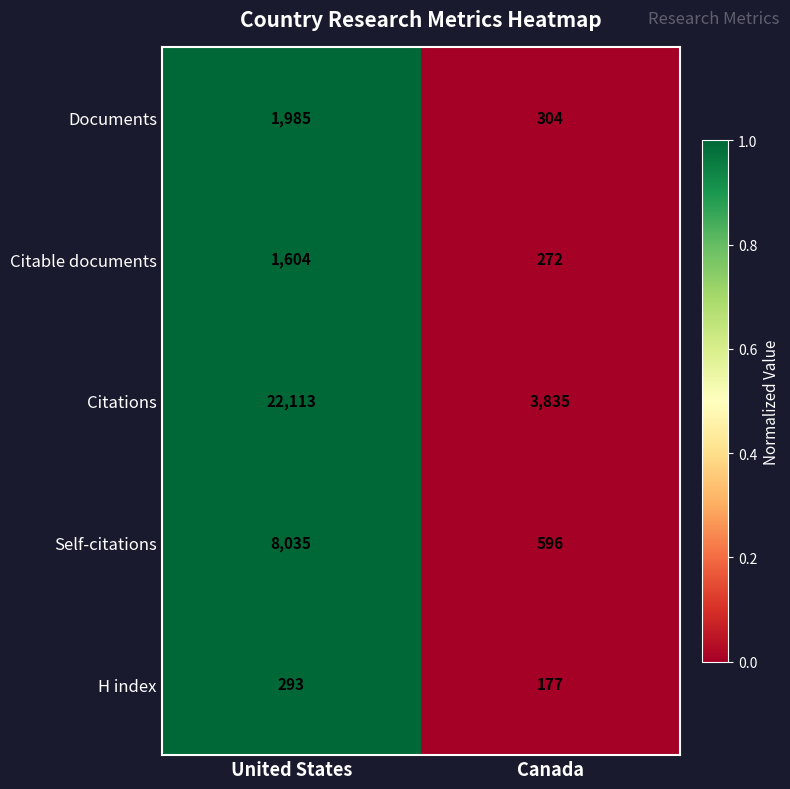

Reading left to right, extract all data points from this chart.

Documents: United States=1985	Canada=304
Citable documents: United States=1604	Canada=272
Citations: United States=22113	Canada=3835
Self-citations: United States=8035	Canada=596
H index: United States=293	Canada=177